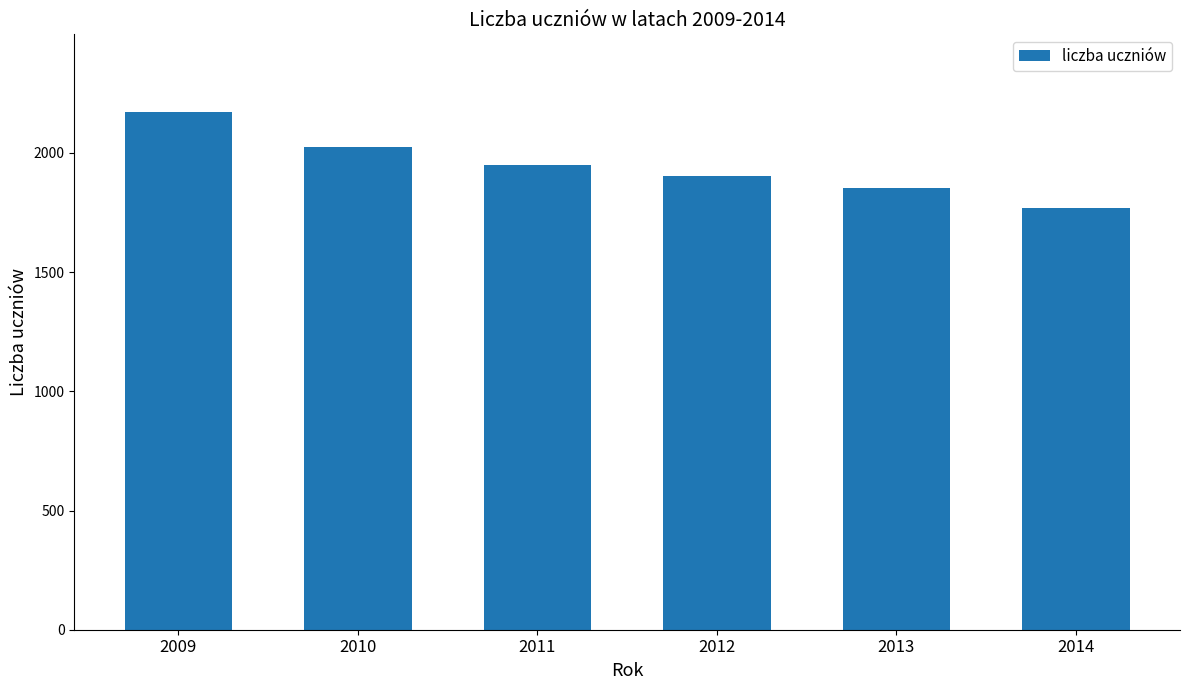

Is it true that the value at 2011 is 2877?

False